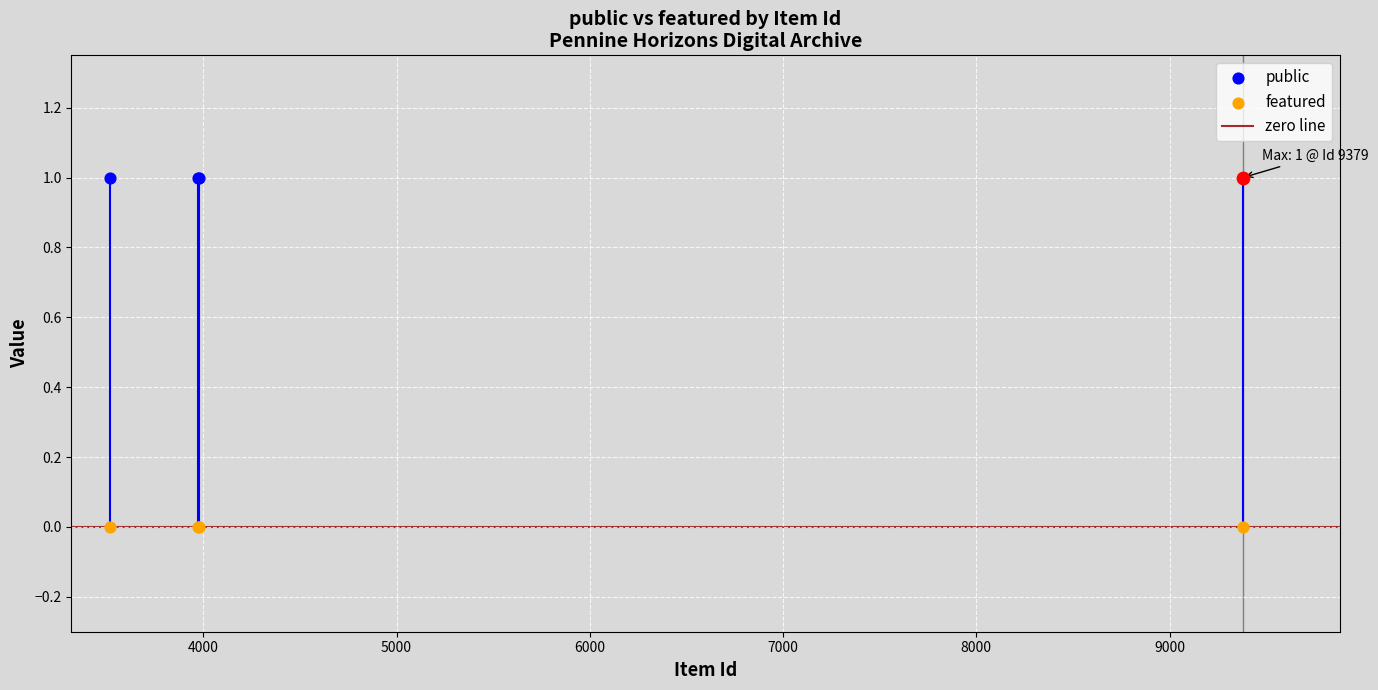

Is the value of featured at 9379 greater than the value of public at 3976?

No